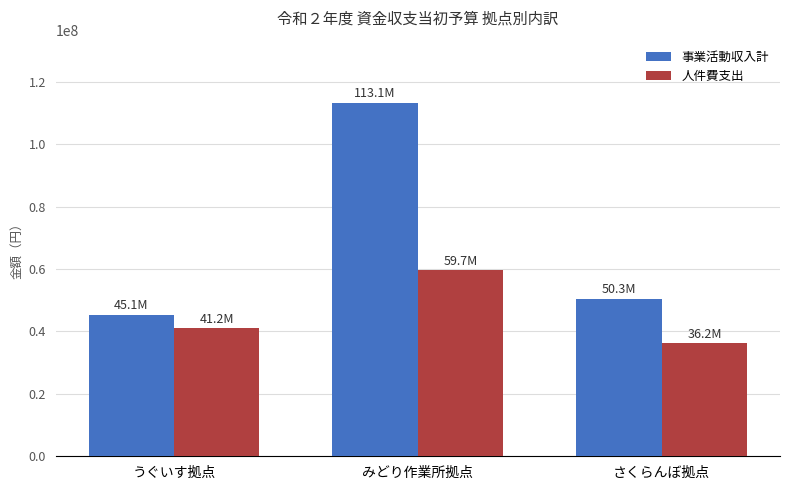

What is the maximum value shown in the chart?

113102000